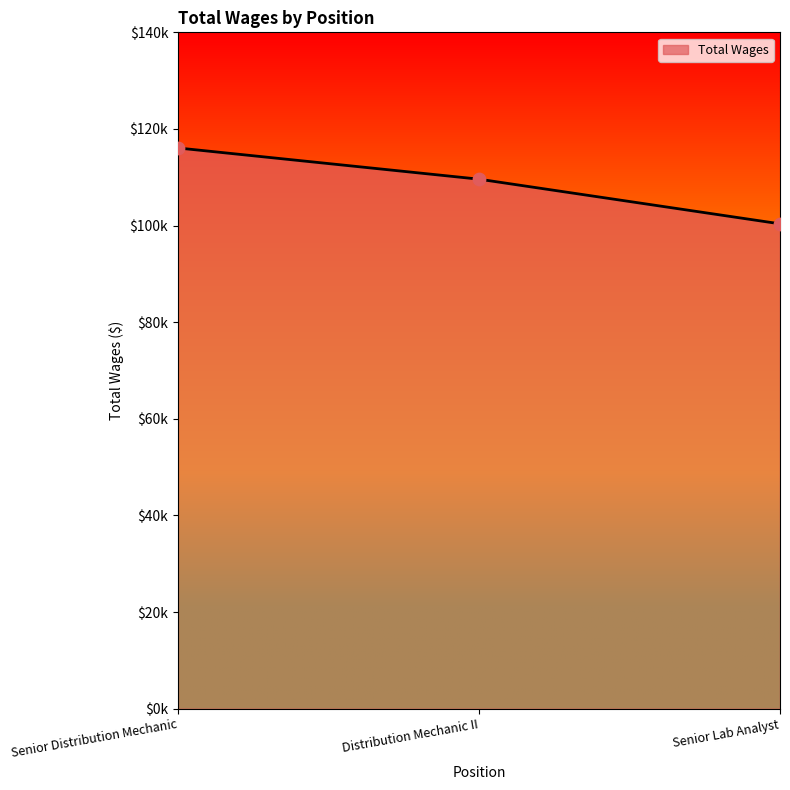

Is this an area chart (filled region under the line)?

Yes